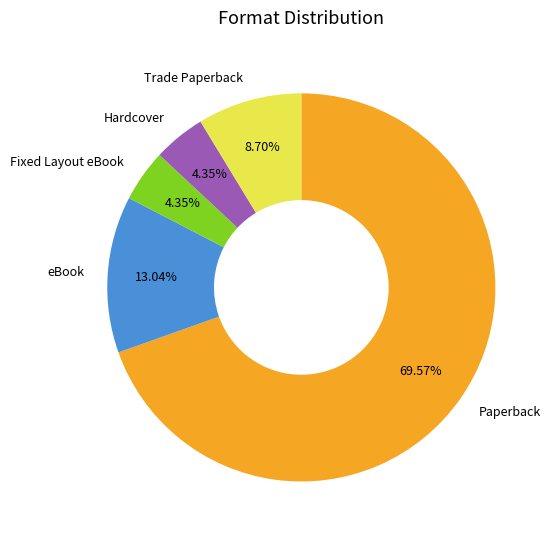

Between Trade Paperback and Fixed Layout eBook, which is larger?

Trade Paperback